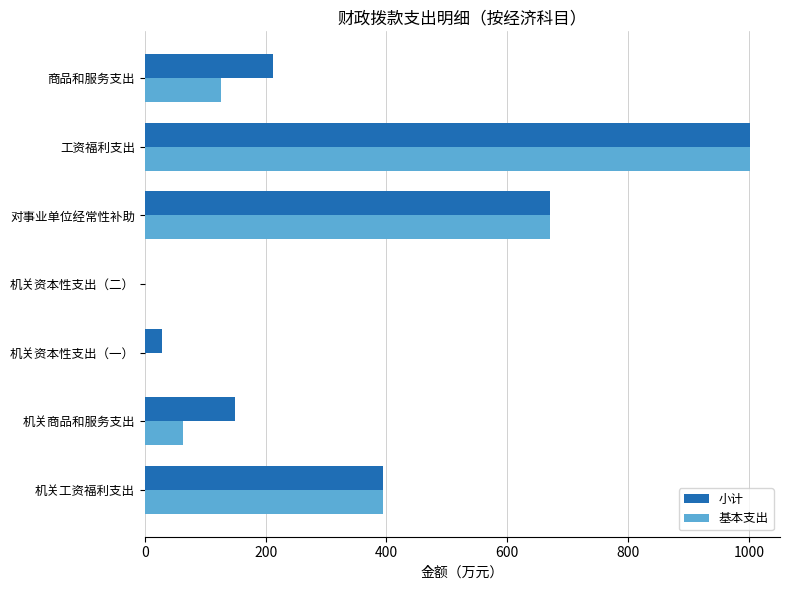

Which series changed the most between 机关工资福利支出 and 商品和服务支出?

基本支出